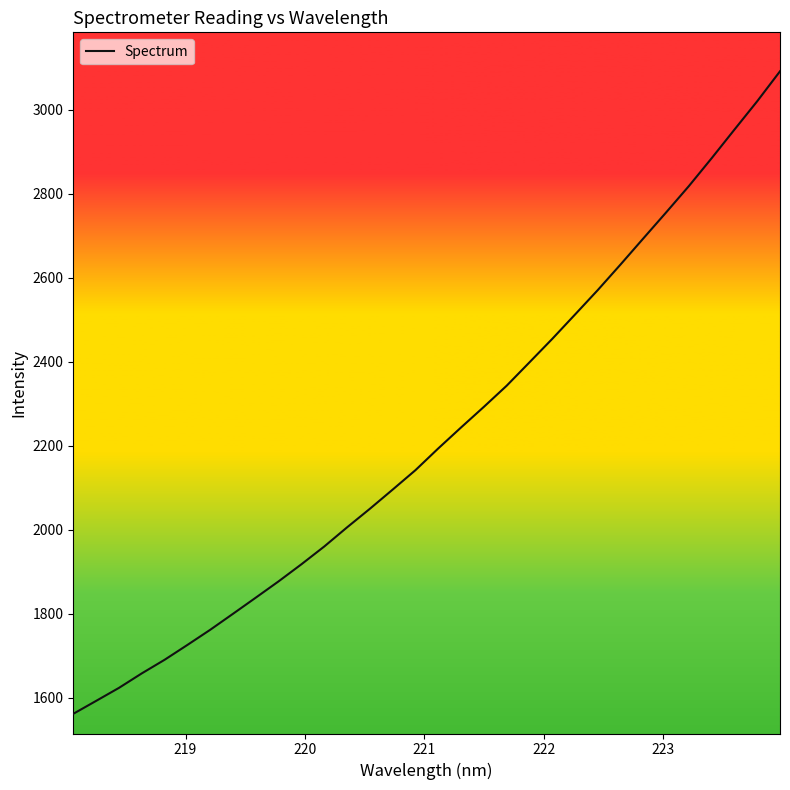

What is the difference between the maximum and minimum values?

1529.6